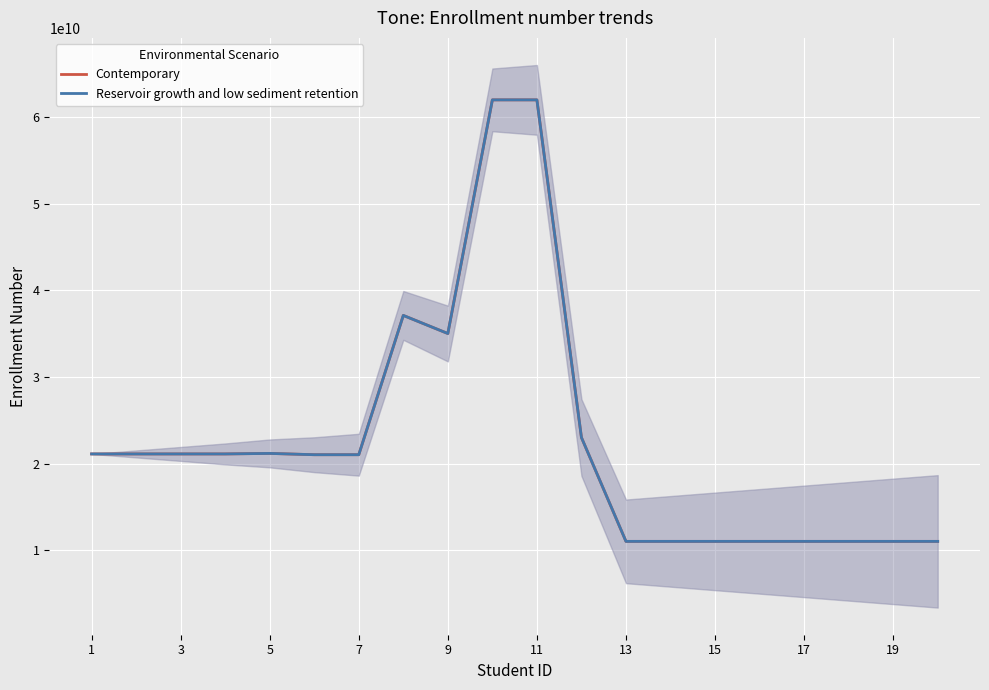

What is the total value across all series at 12?

22020211638